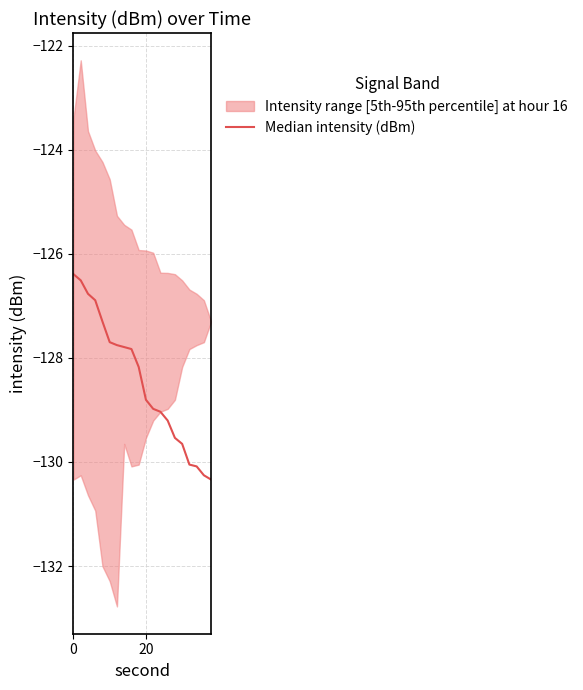

Does the chart display data point markers on the line(s)?

No